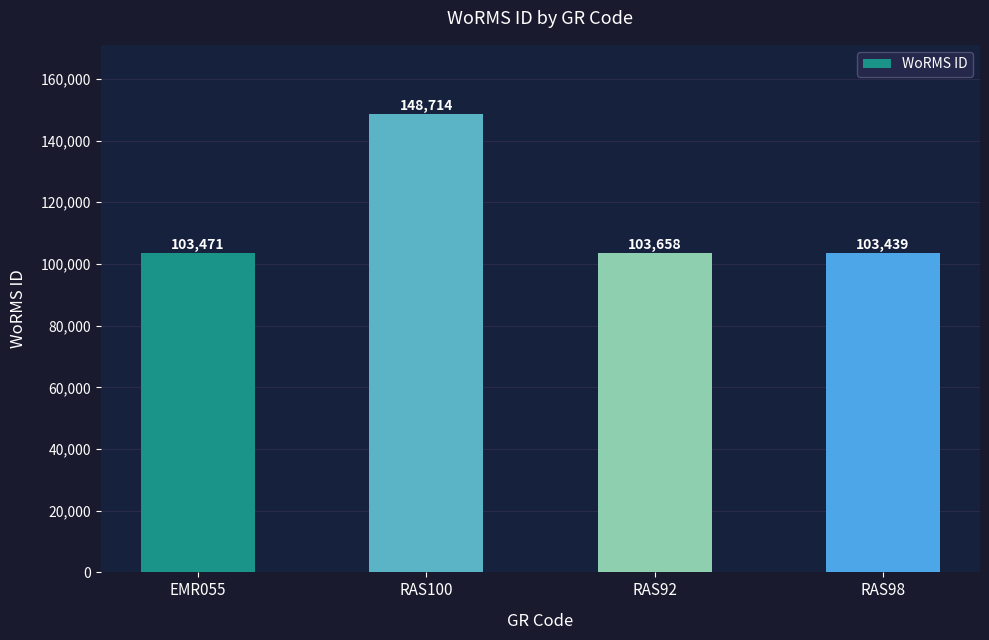

Rank the categories by value from highest to lowest.

RAS100, RAS92, EMR055, RAS98